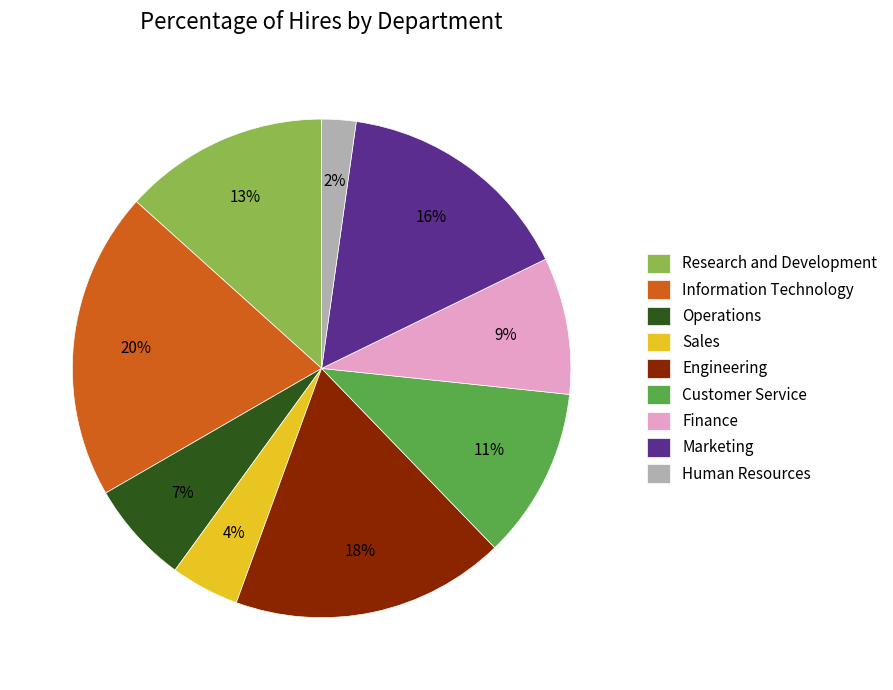

Is the sum of Sales and Operations greater than half?

No